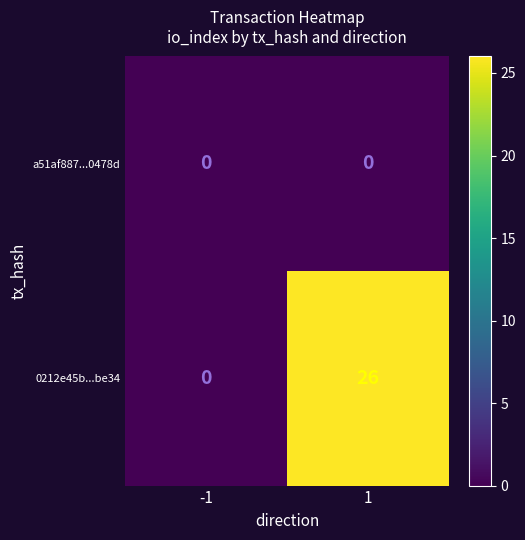

Read the 0212e45b...be34 value at 1, to the nearest 5.

25